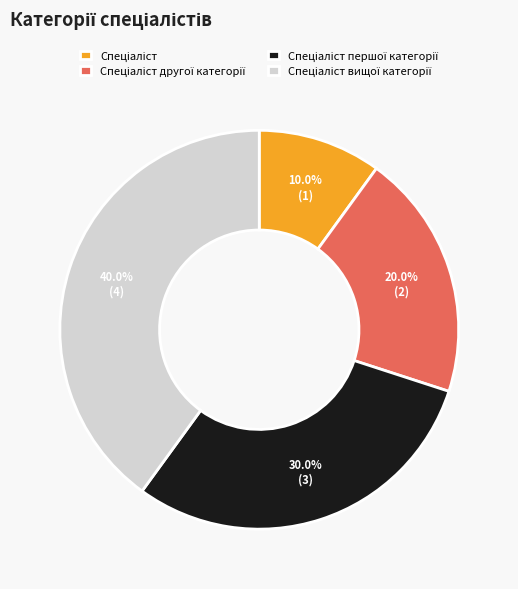

Does any single category account for the majority?

No